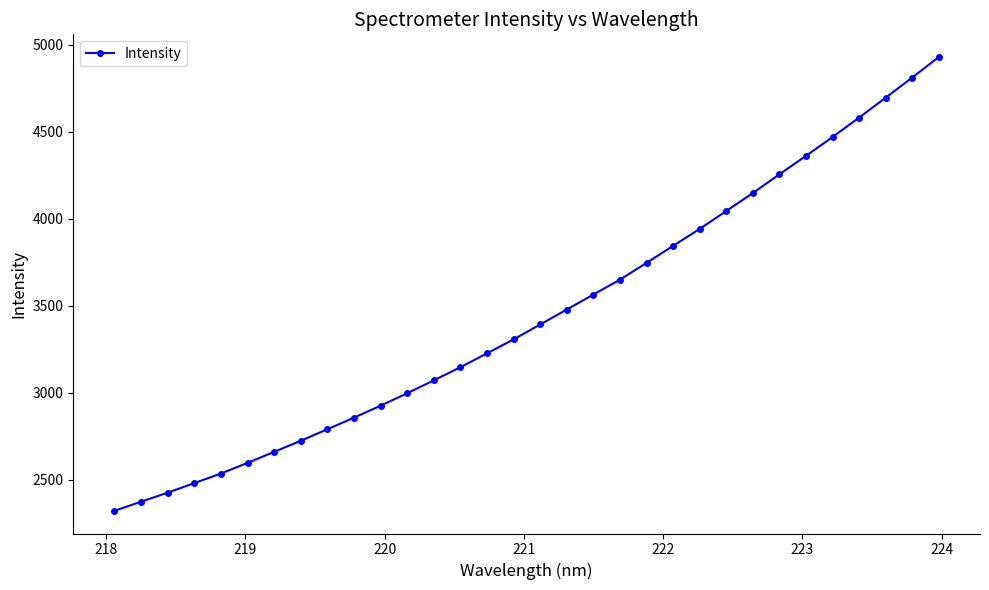

What is the sum of all values?

110337.1